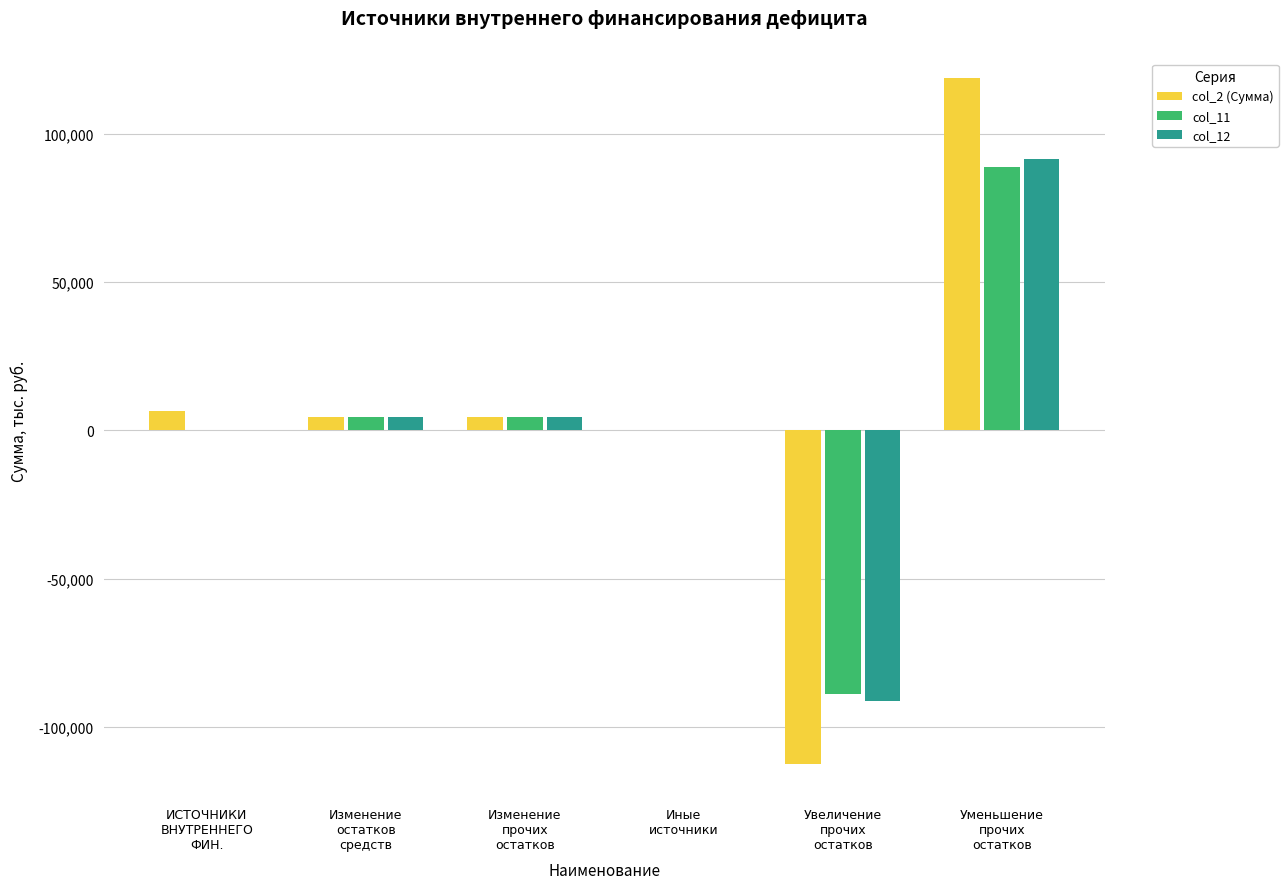

The col_2 (Сумма) series shows 0.0 at Иные
источники. True or false?

True